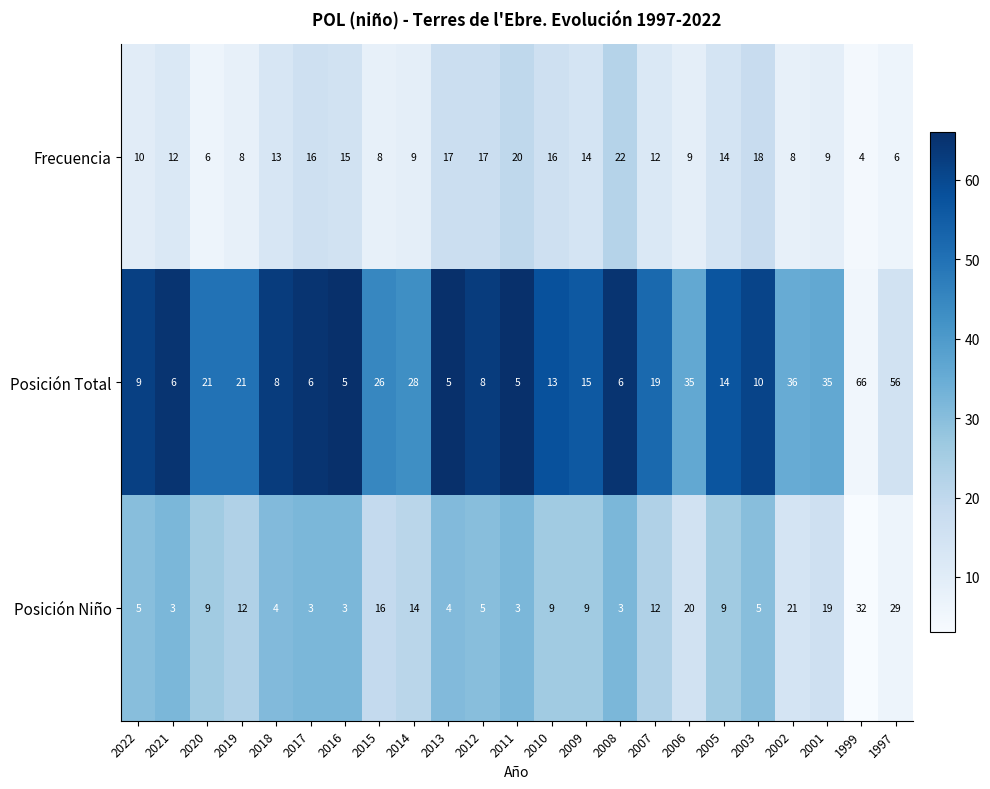

What is the sum of the Frecuencia values at 2008 and 1997?

28